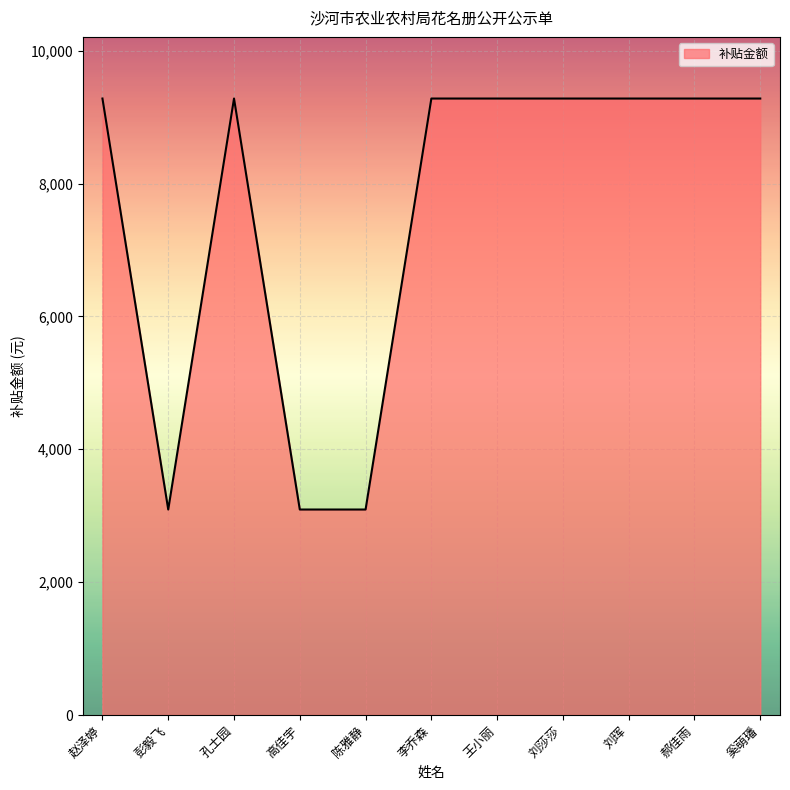

What position from the right is 王小丽?

5